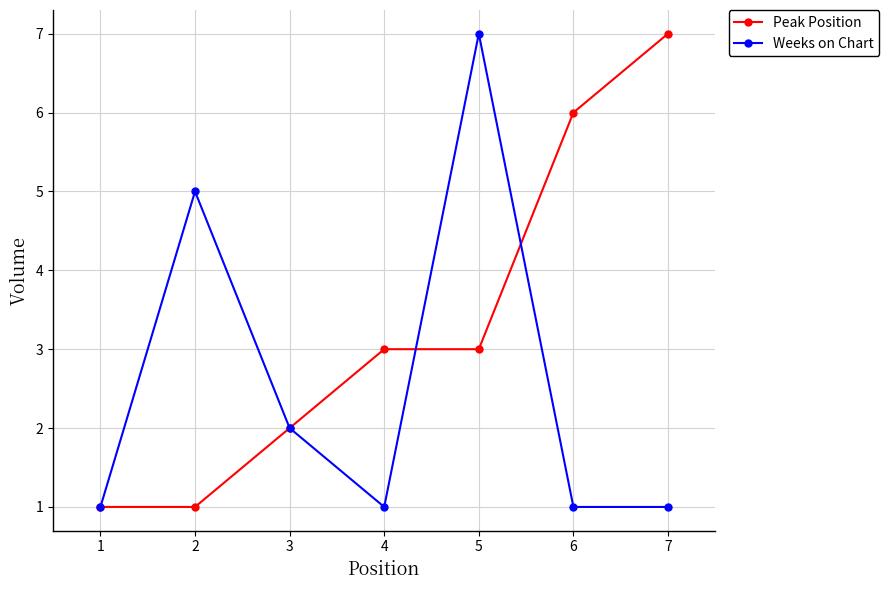

How many Peak Position values are between 1 and 6?

6